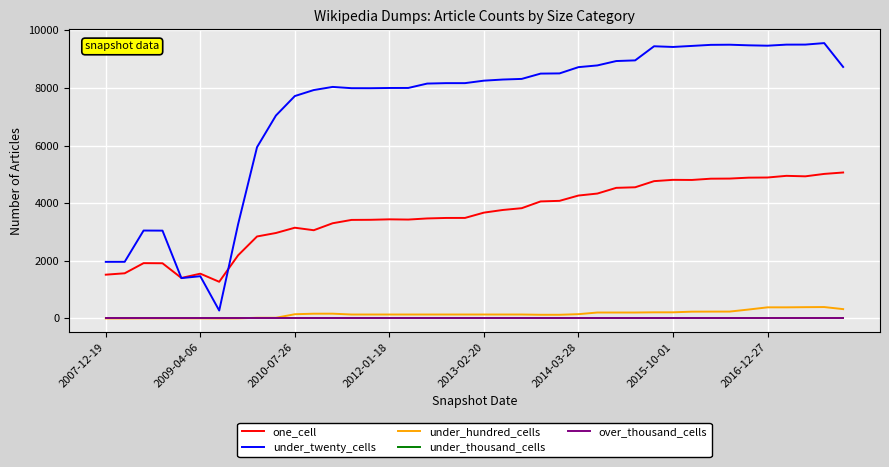

True or false: over_thousand_cells and one_cell intersect in this chart.

False